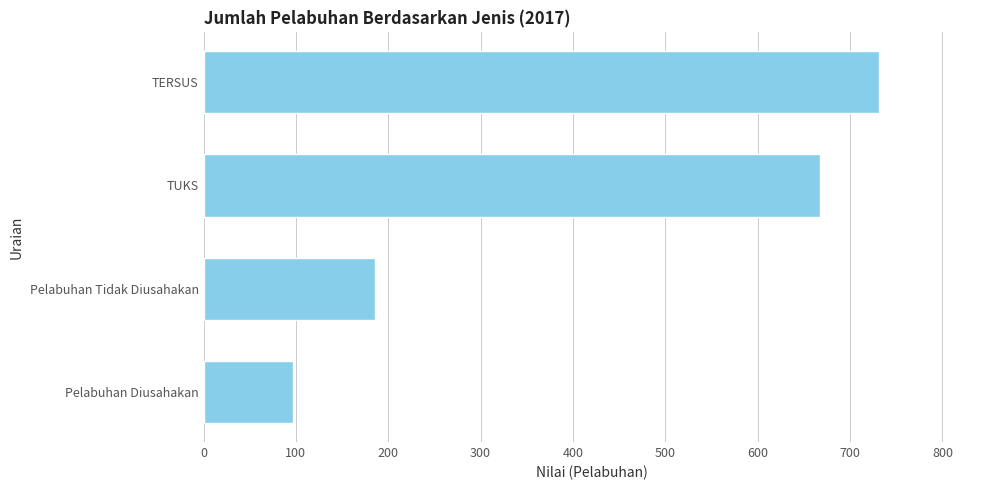

True or false: the data shows 294 at Pelabuhan Tidak Diusahakan.

False